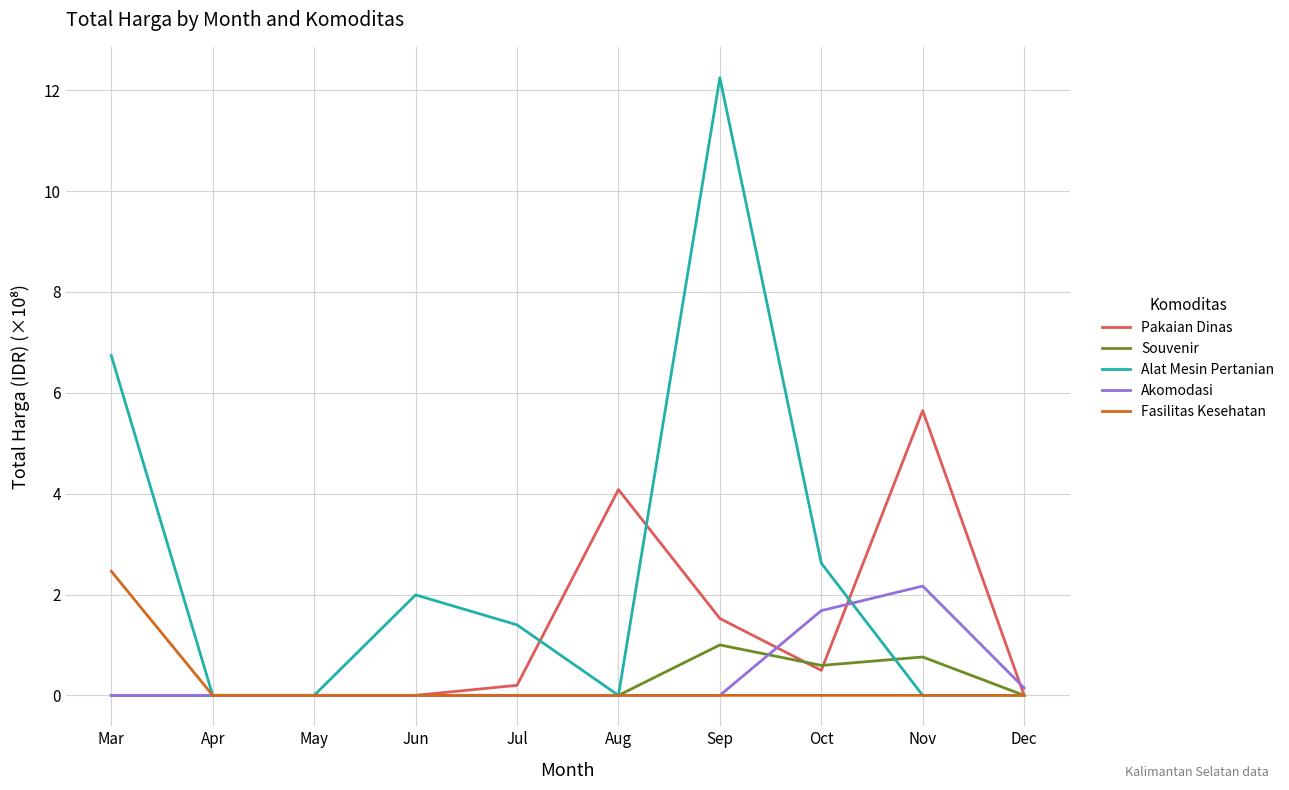

What is the maximum value for Akomodasi?

2.2